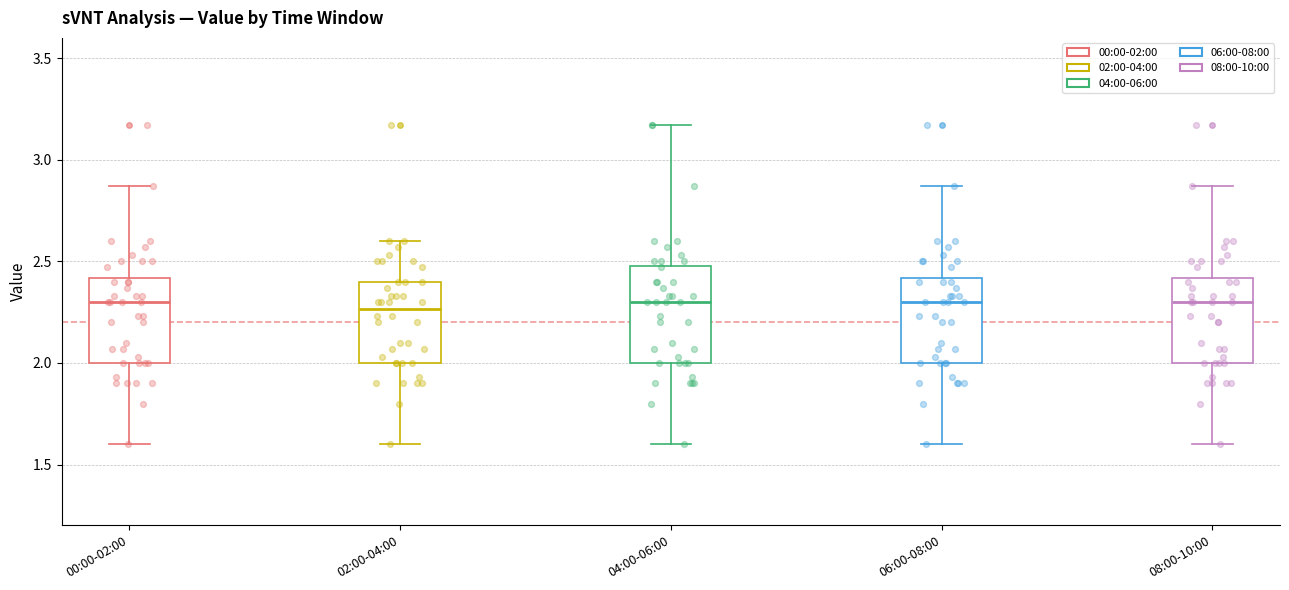

Reading left to right, read every box against the y-axis: the position of its median line, the range the box covers, and the ends of its whiskers. The values are not printed on the chart, so give them approximately, as read against the axis.

00:00-02:00: median 2.30, box 2.00 to 2.40, whiskers 1.60 to 2.85
02:00-04:00: median 2.25, box 2.00 to 2.40, whiskers 1.60 to 2.60
04:00-06:00: median 2.30, box 2.00 to 2.50, whiskers 1.60 to 3.15
06:00-08:00: median 2.30, box 2.00 to 2.40, whiskers 1.60 to 2.85
08:00-10:00: median 2.30, box 2.00 to 2.40, whiskers 1.60 to 2.85